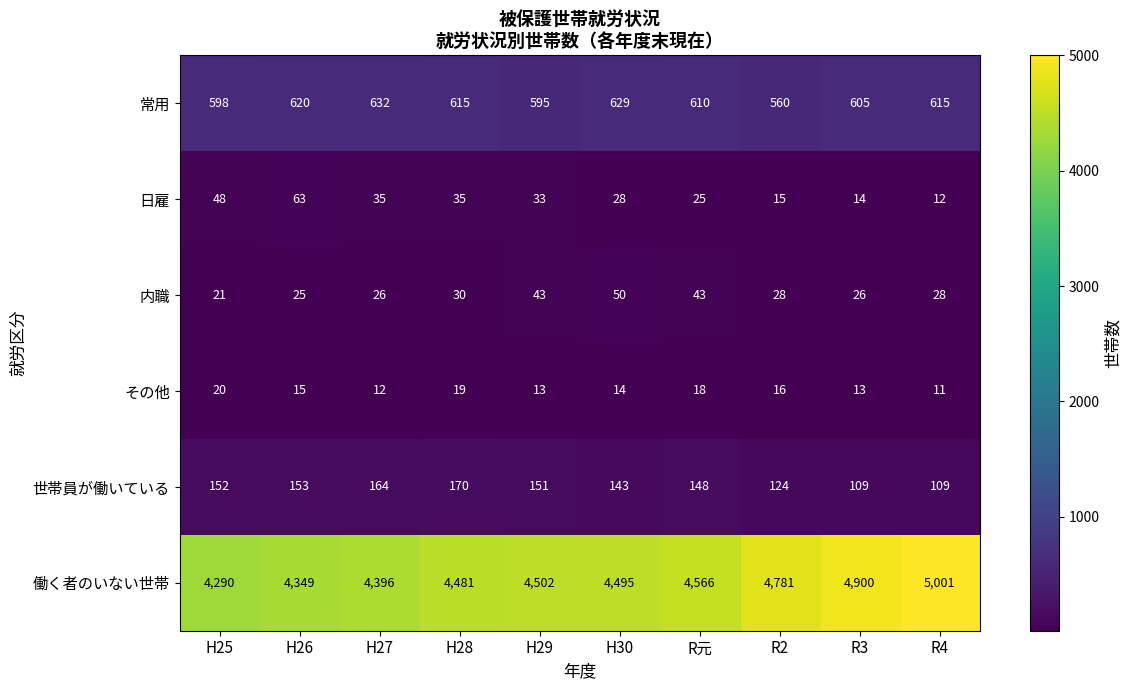

At how many categories does at least one series exceed 1575?

10